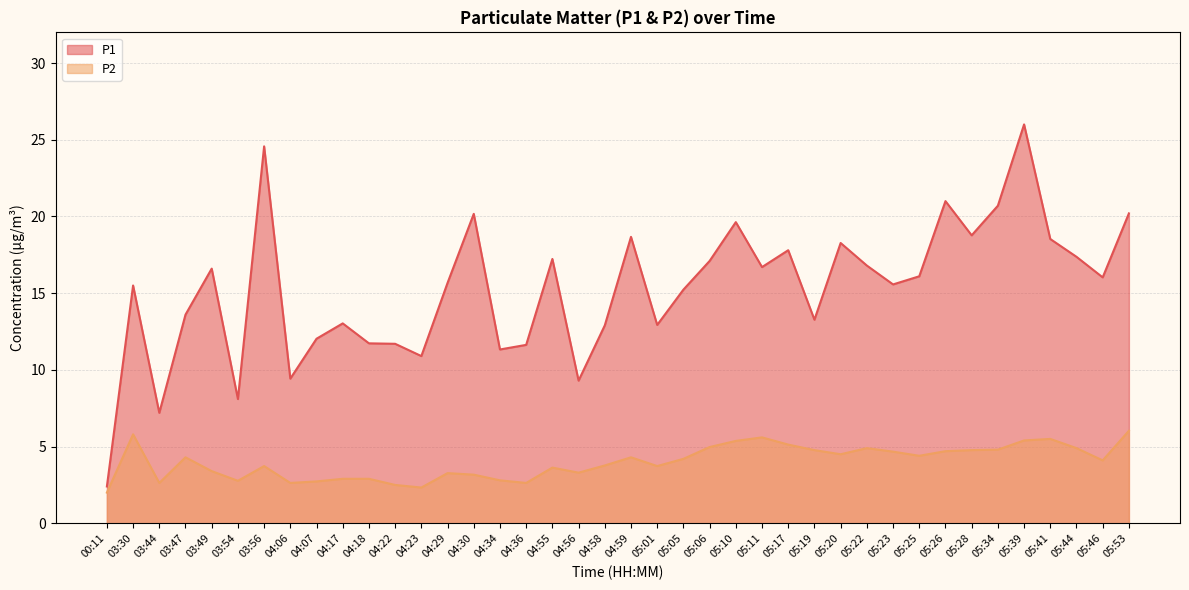

What is the sum of all P1 values?

611.7